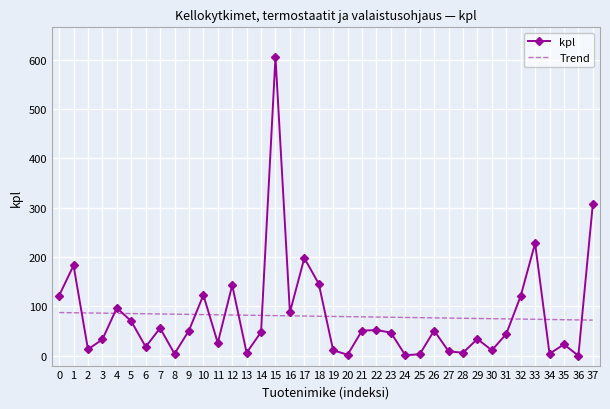

What is the lowest value of the Trend series?

72.2